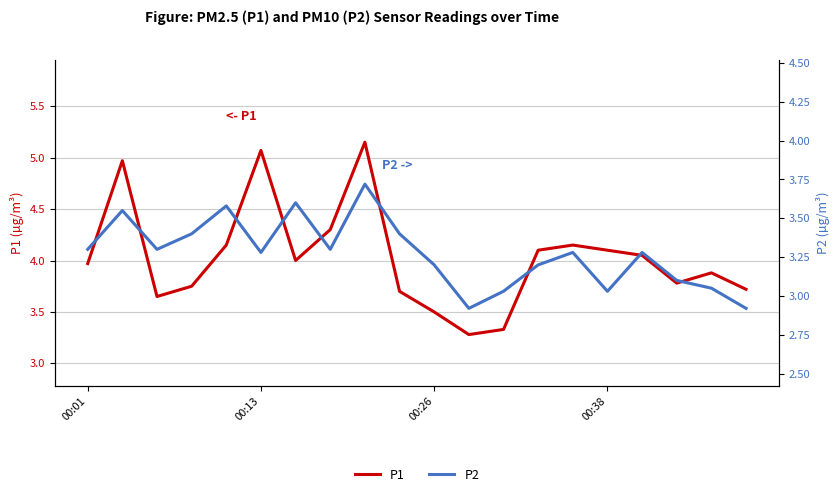

Which series changed the most between 4 and 6?

P1